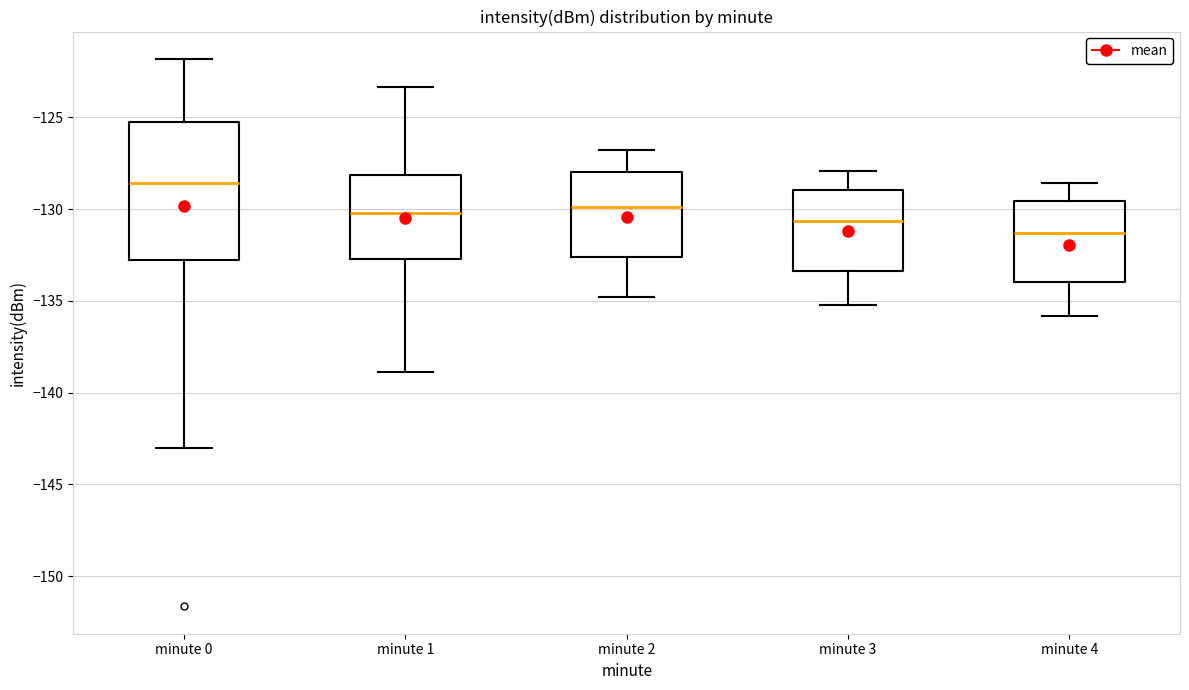

Where does the lower whisker of the box for minute 2 end on the y-axis? The values are not printed on the chart, so give them approximately, as read against the axis.

-135.0